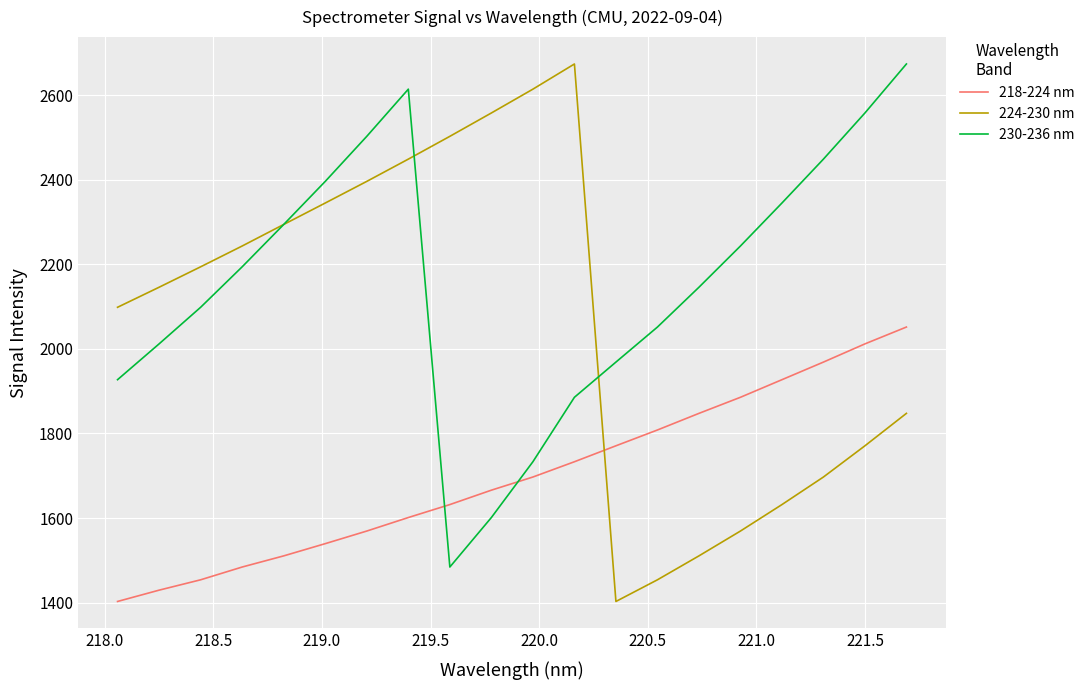

After their last crossing, which series has the higher values: 230-236 nm or 218-224 nm?

230-236 nm